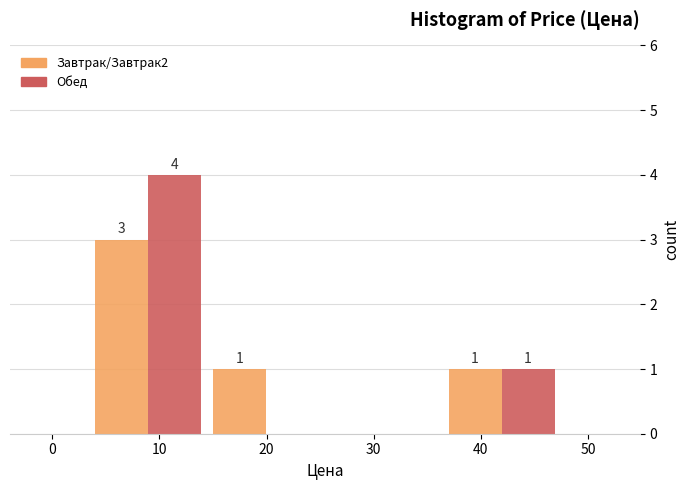

In the Завтрак/Завтрак2 series, which range on the x-axis has the tallest bar?

3 to 14